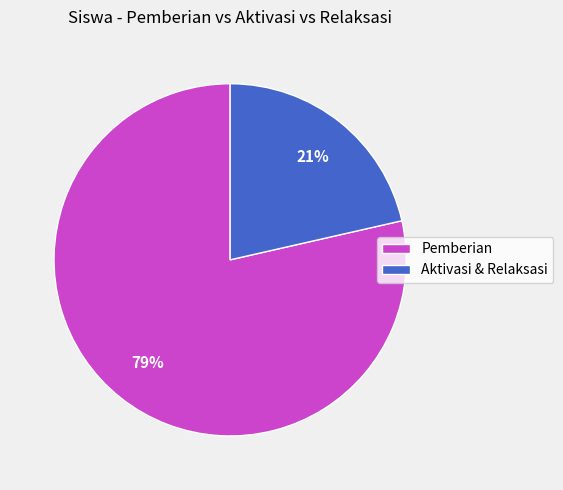

How many segments does this pie chart have?

2